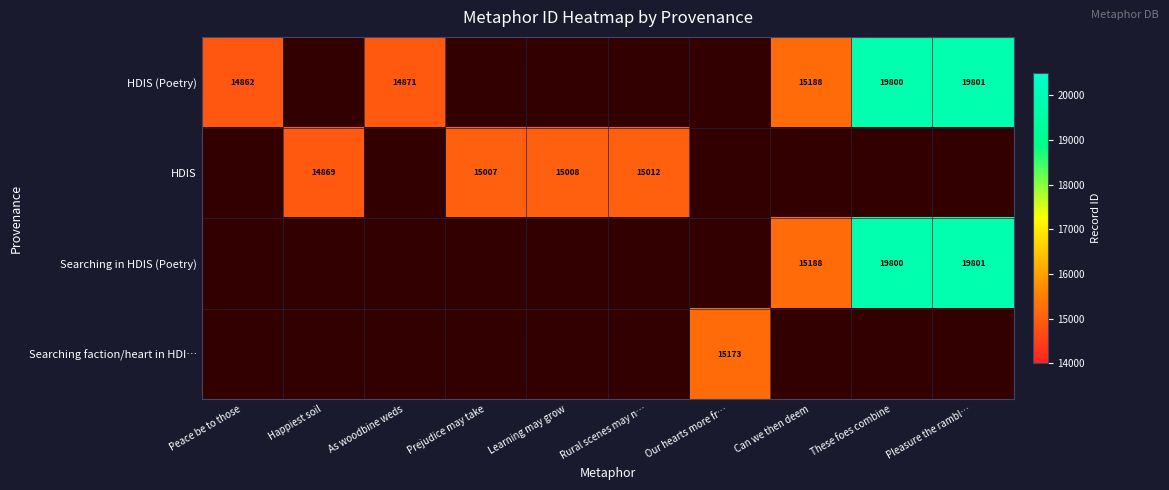

True or false: HDIS has a value of 15008 at Learning may grow.

True